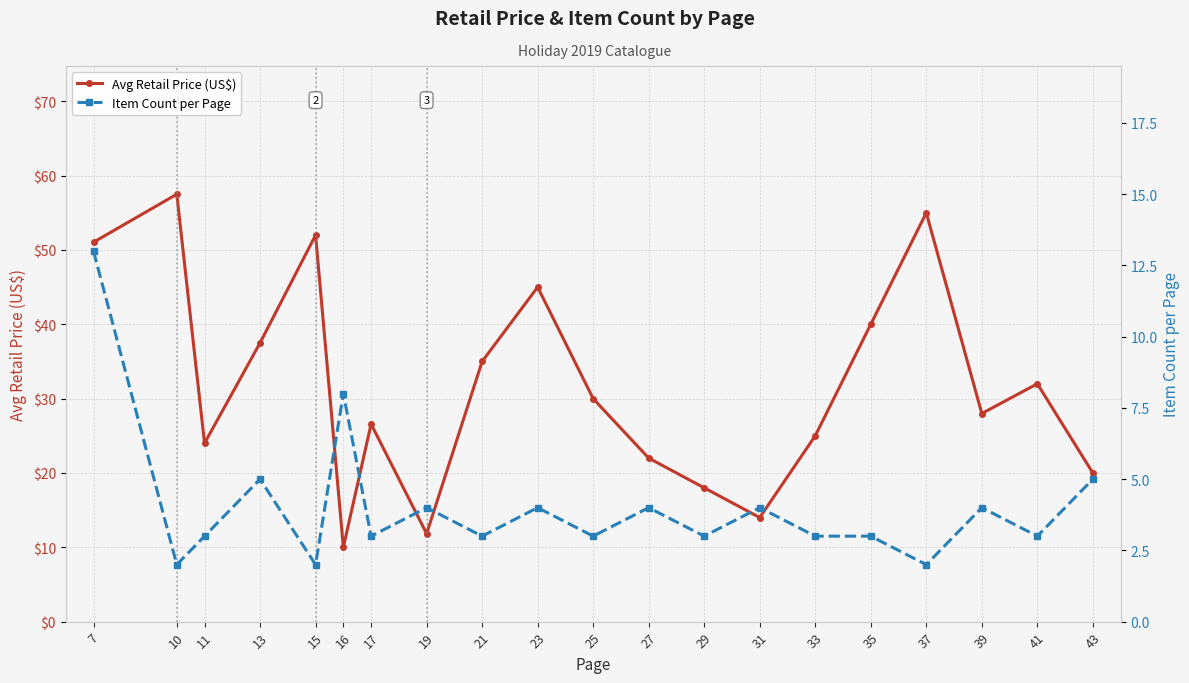

What is the difference between the maximum and minimum values in the Item Count per Page series?

11.0